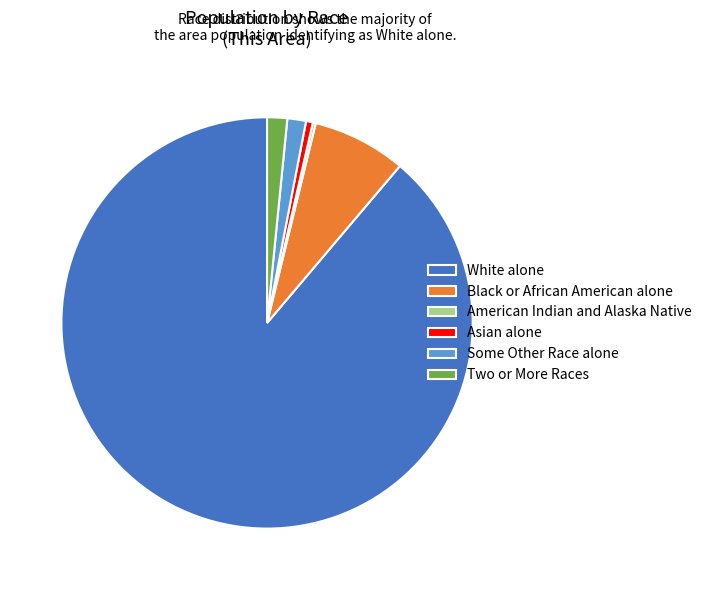

What is the ratio of the value at Asian alone to the value at Two or More Races?

0.3